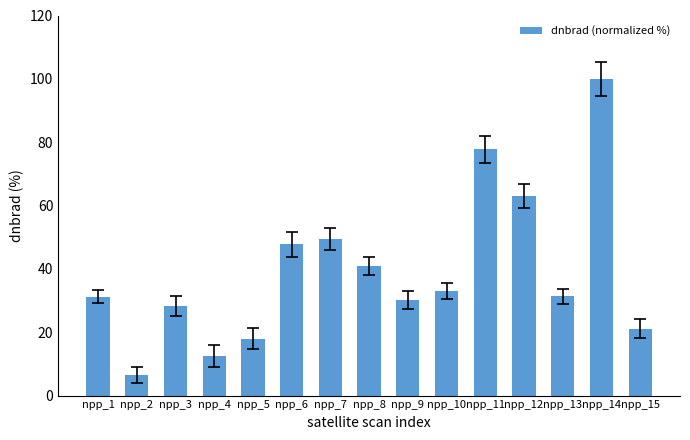

What is the difference between the maximum and minimum values?

93.5